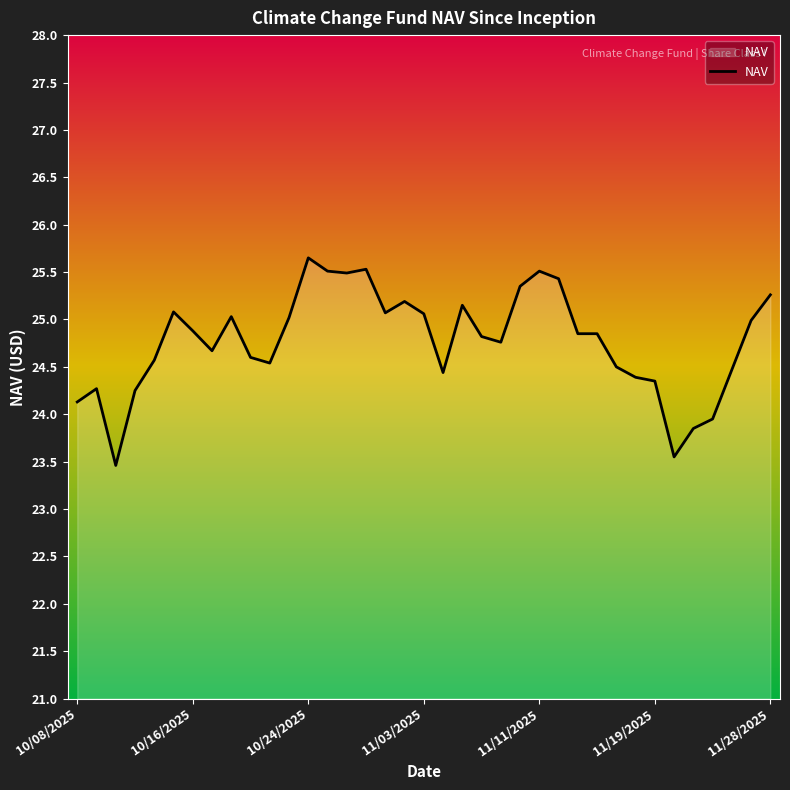

What is the difference between the maximum and minimum values?

2.2